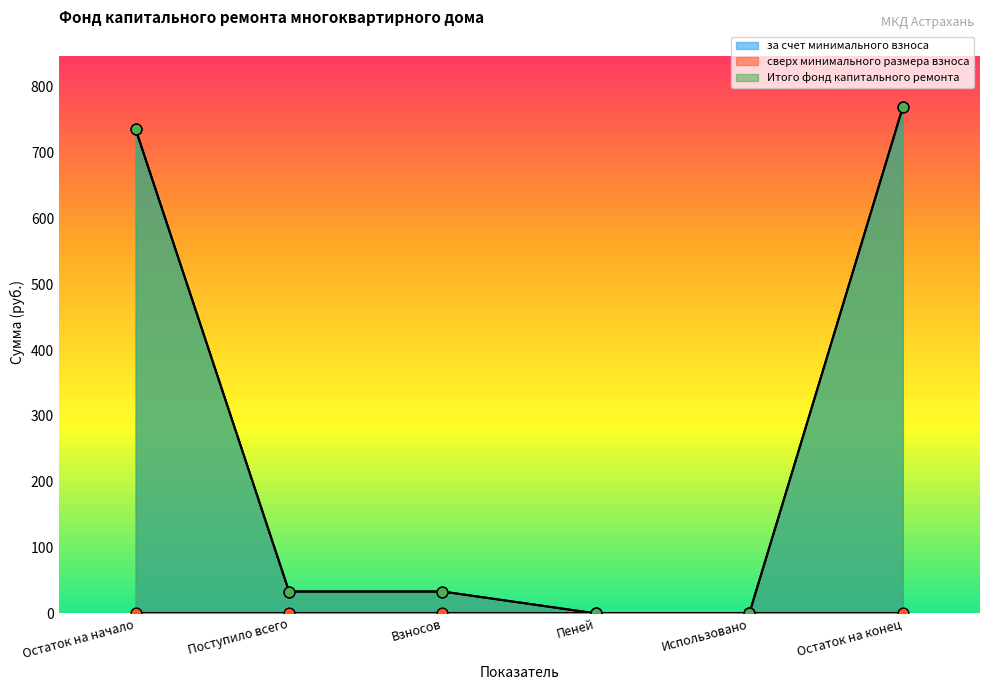

Which series reaches the maximum Y coordinate?

за счет минимального взноса